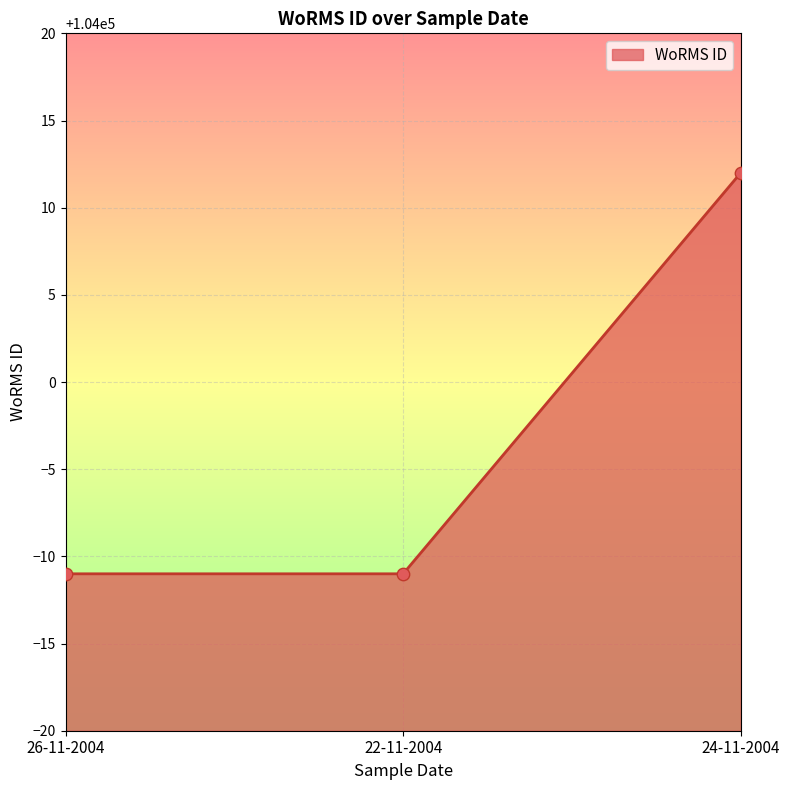

What is the change in value from 26-11-2004 to 24-11-2004?

+23